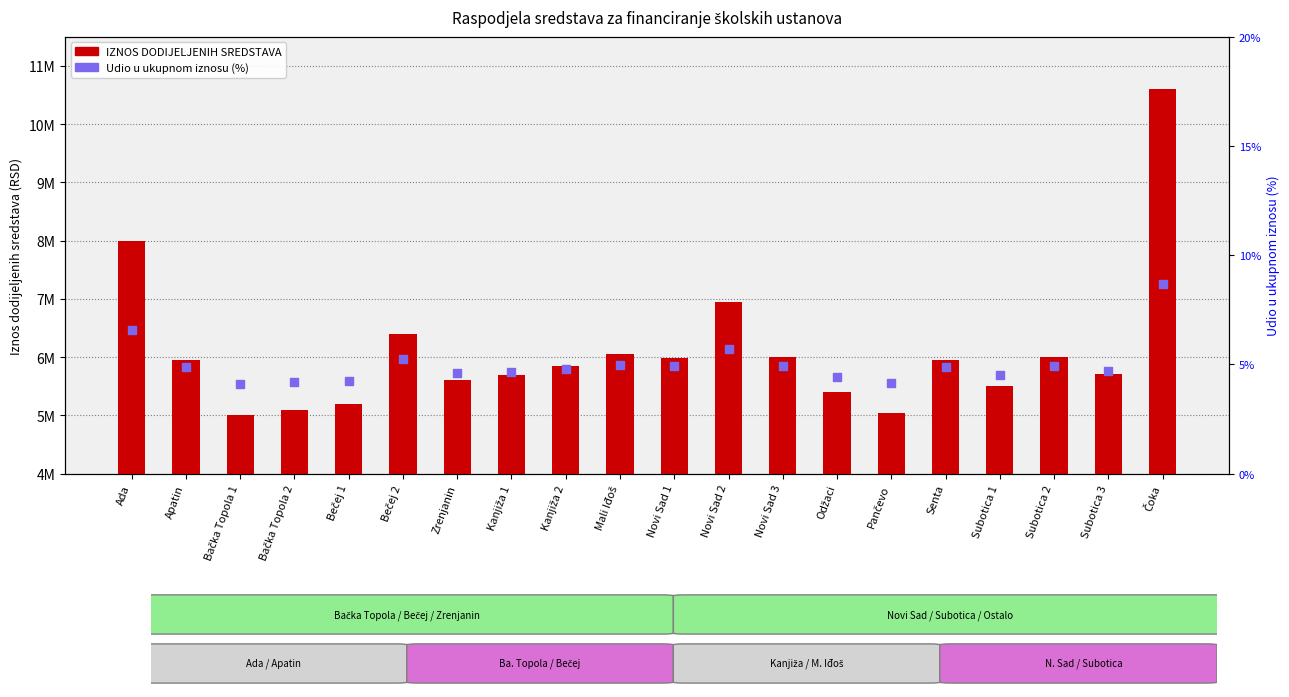

Which series has the largest Y range (max minus min)?

IZNOS DODIJELJENIH SREDSTAVA